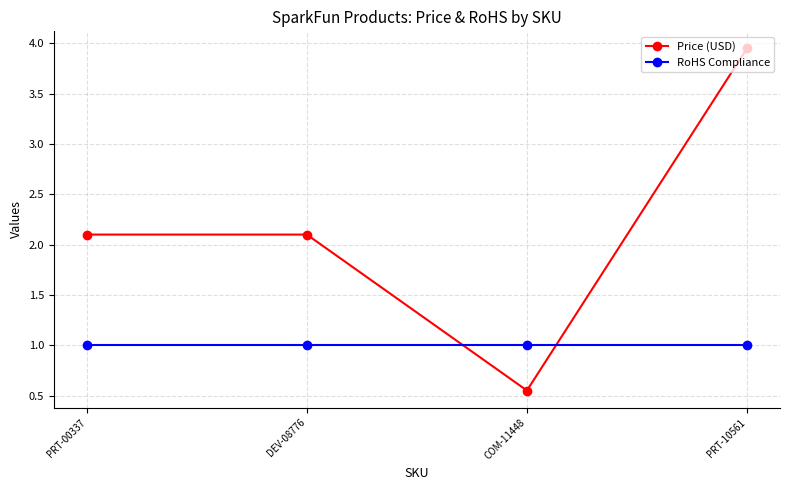

Which series ends up on top after the final intersection of Price (USD) and RoHS Compliance?

Price (USD)